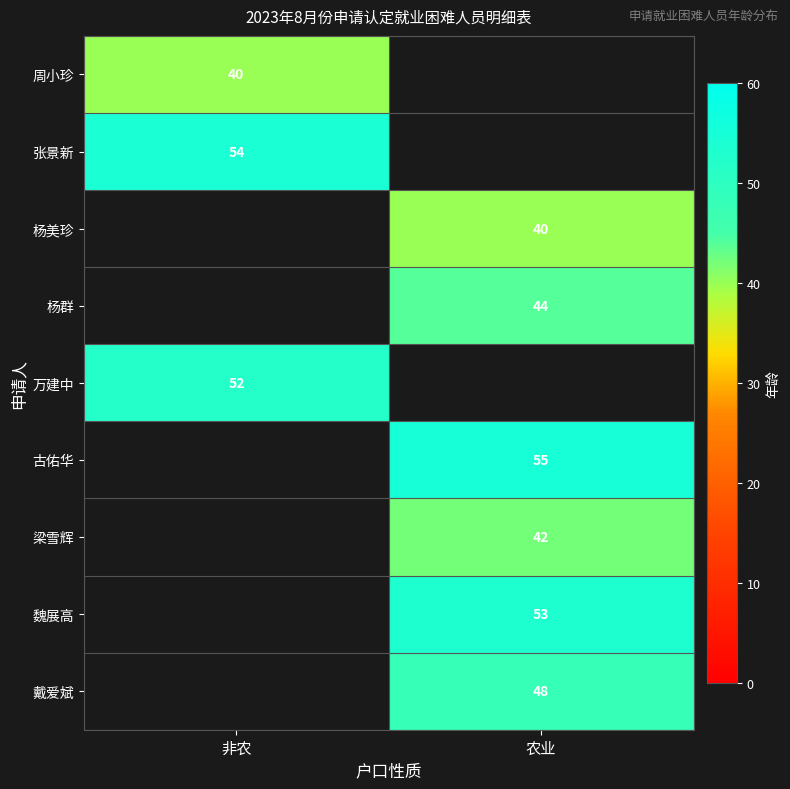

True or false: 梁雪辉 has a value of 28 at 农业.

False